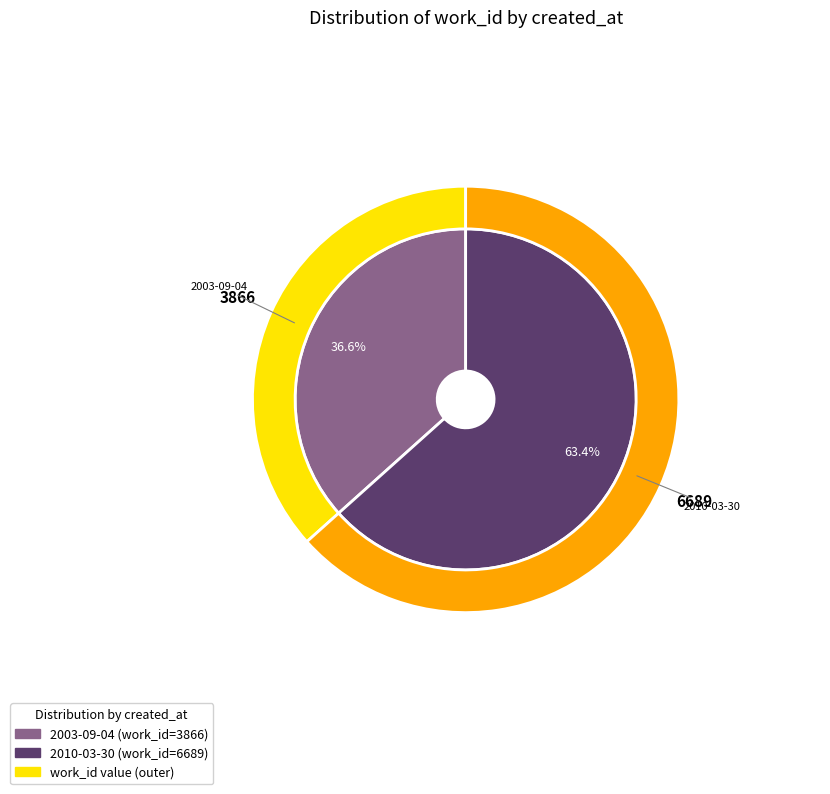

How many slices are in this pie chart?

2